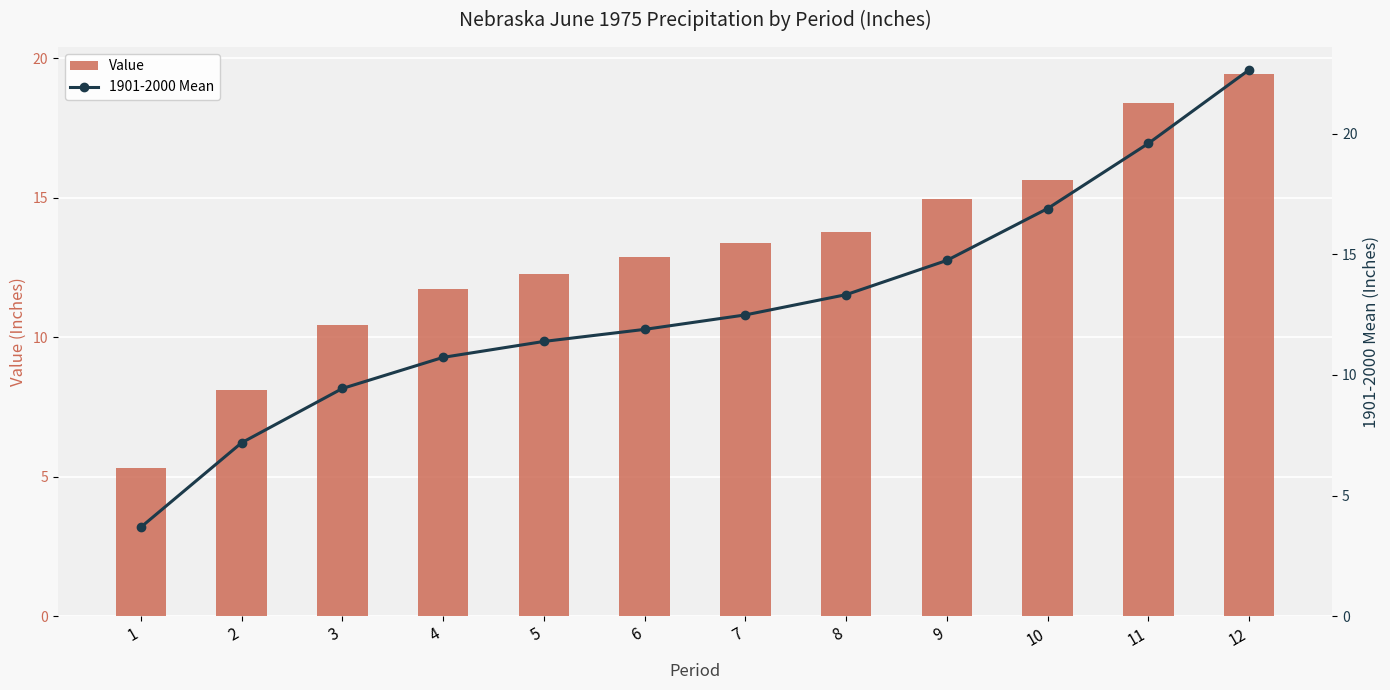

What is the value of the 1901-2000 Mean bar at the 10th from the left?

16.9